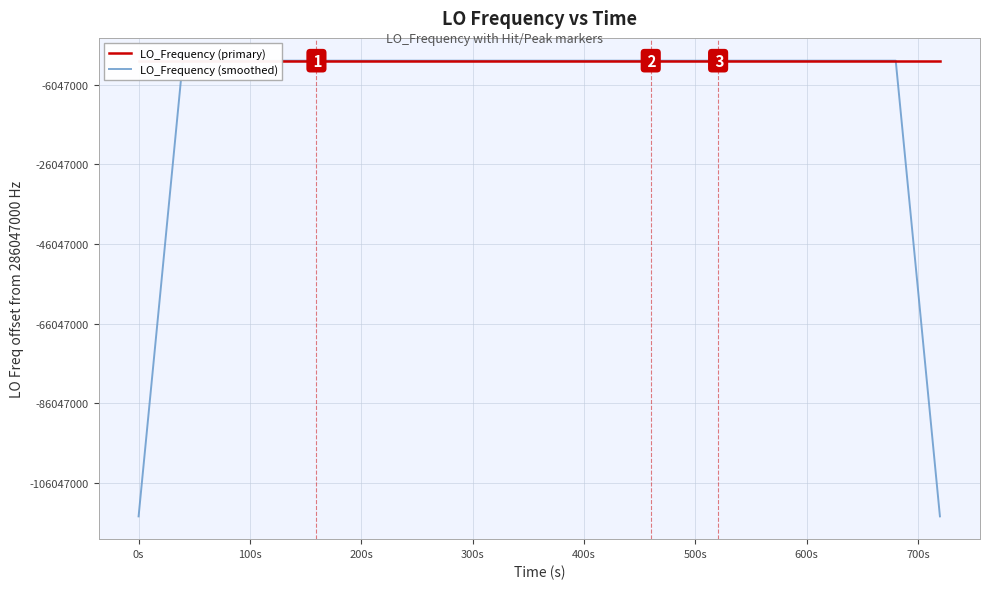

What are all the series names shown in the legend?

LO_Frequency (primary), LO_Frequency (smoothed)